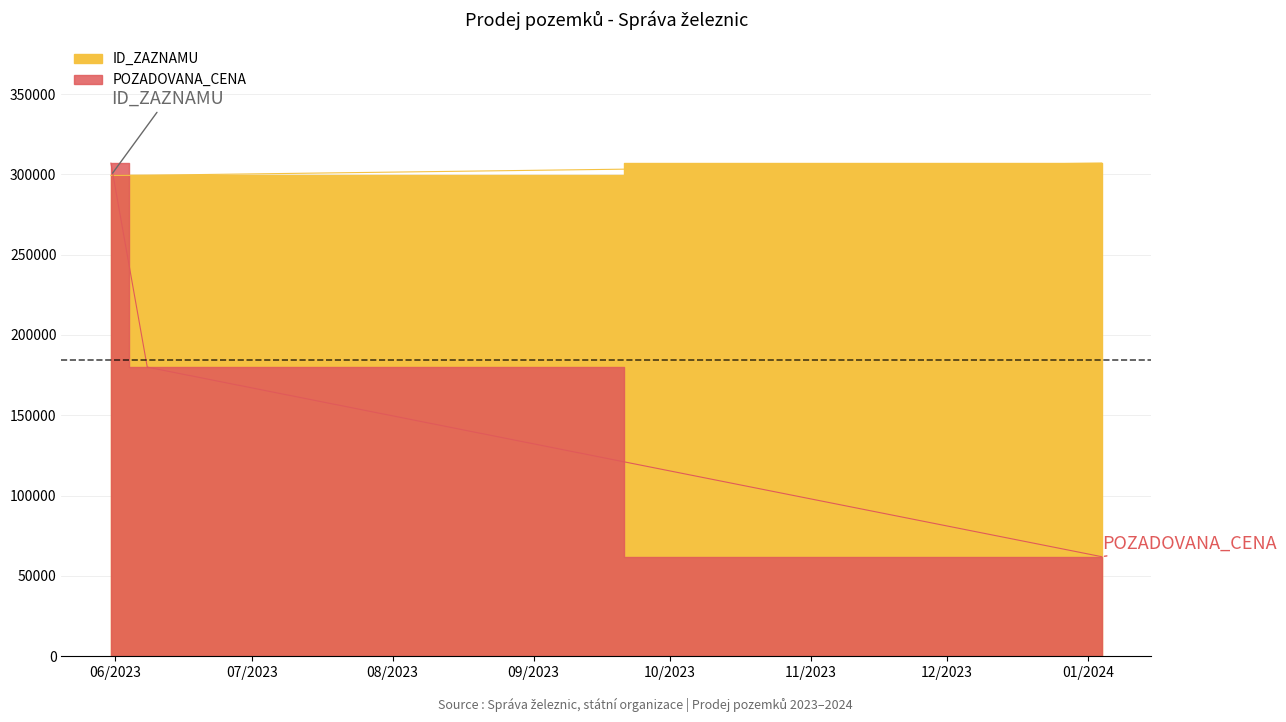

At which category does the chart reach its peak across all series?

2024-01-04